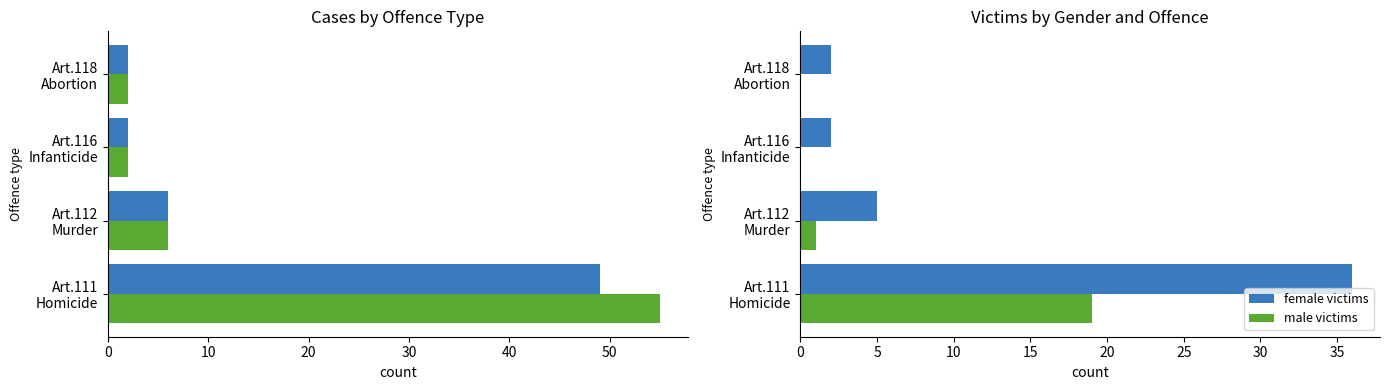

The value of cases at Art.116 Infanticide is 1. True or false?

False